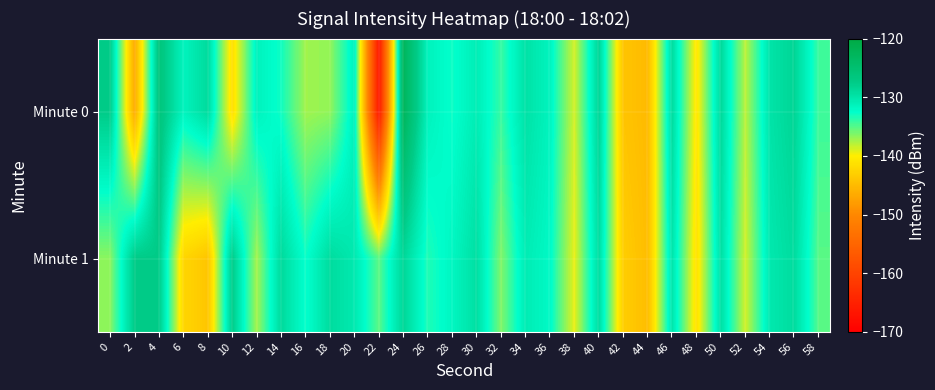

At which category is the sum across all series the highest?

24